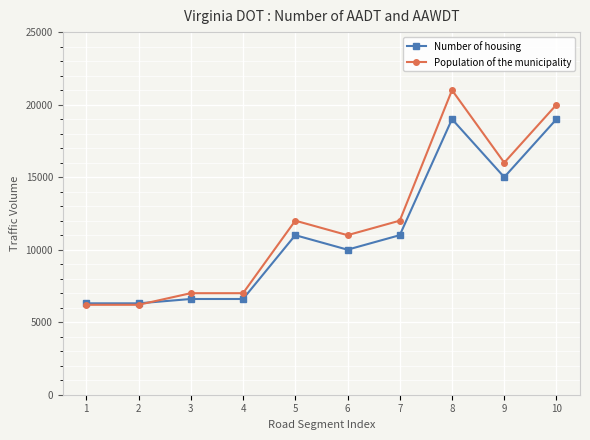

Between 8 and 10, which series saw the biggest shift?

Population of the municipality